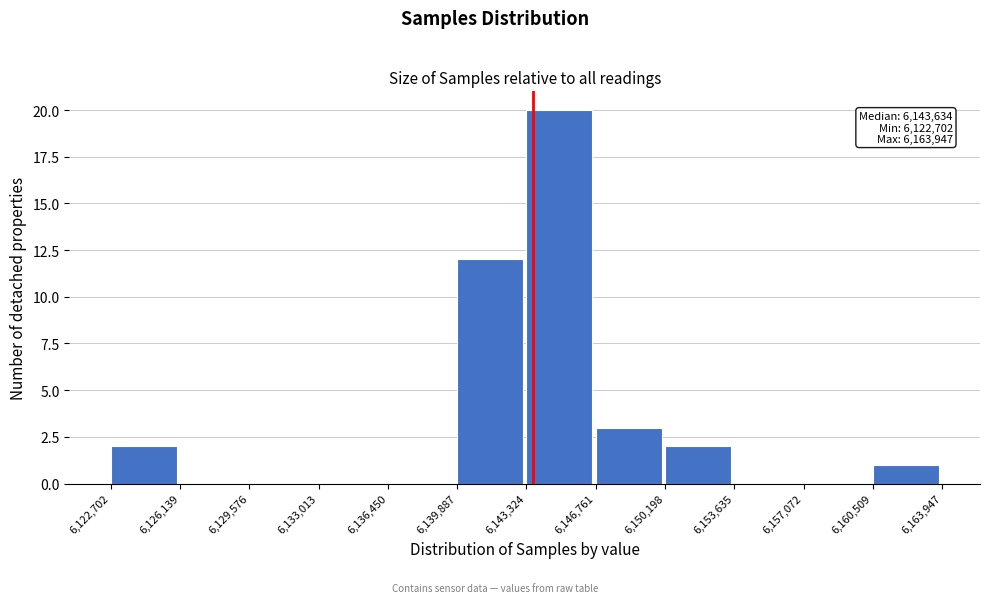

Which range on the x-axis has the tallest bar?

6,143,324 to 6,146,761